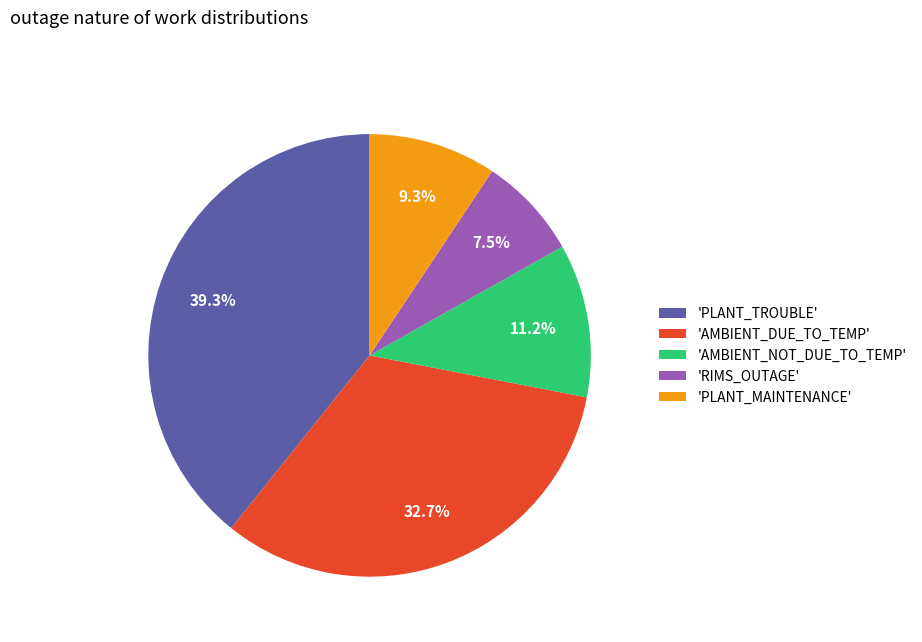

Which category has the smallest portion of the pie?

'RIMS_OUTAGE'